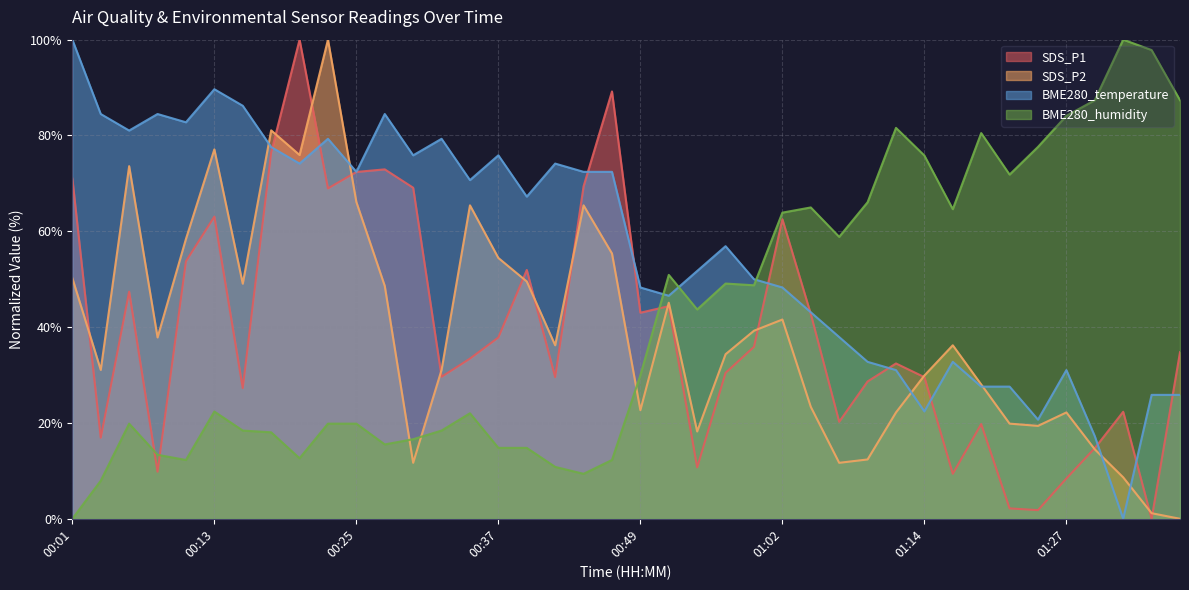

What value does the BME280_humidity series have at 00:35?

22.0